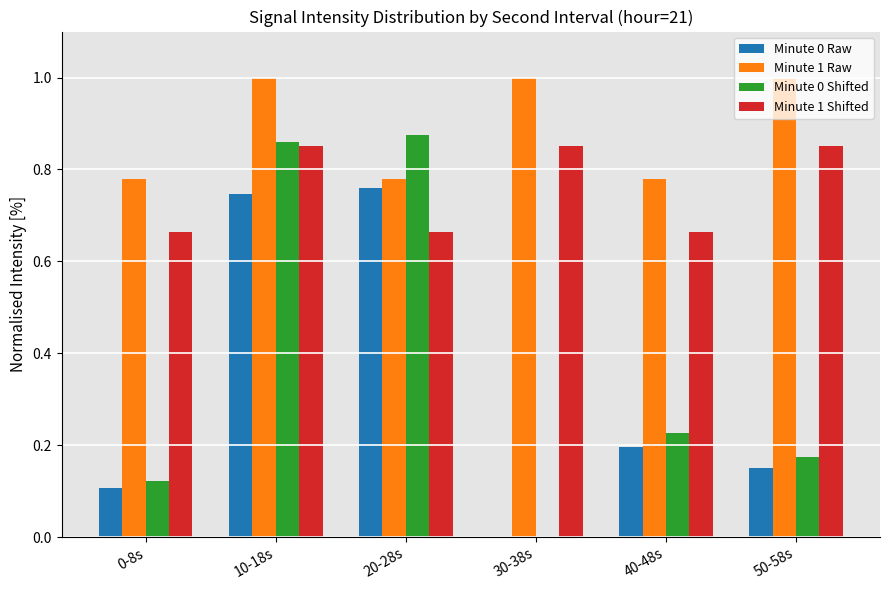

Is it true that Minute 0 Raw equals 0.1 at 40-48s?

False